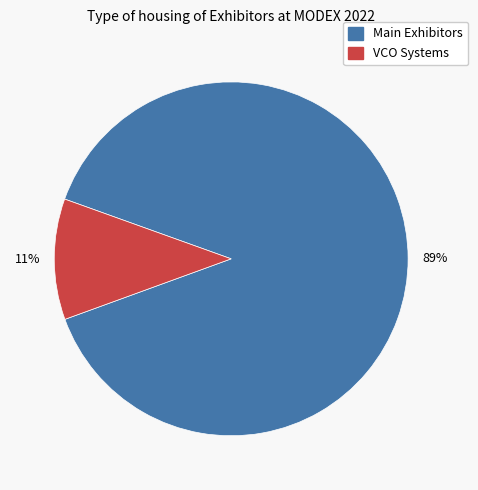

To the nearest percent, what is the average slice percentage?

50%